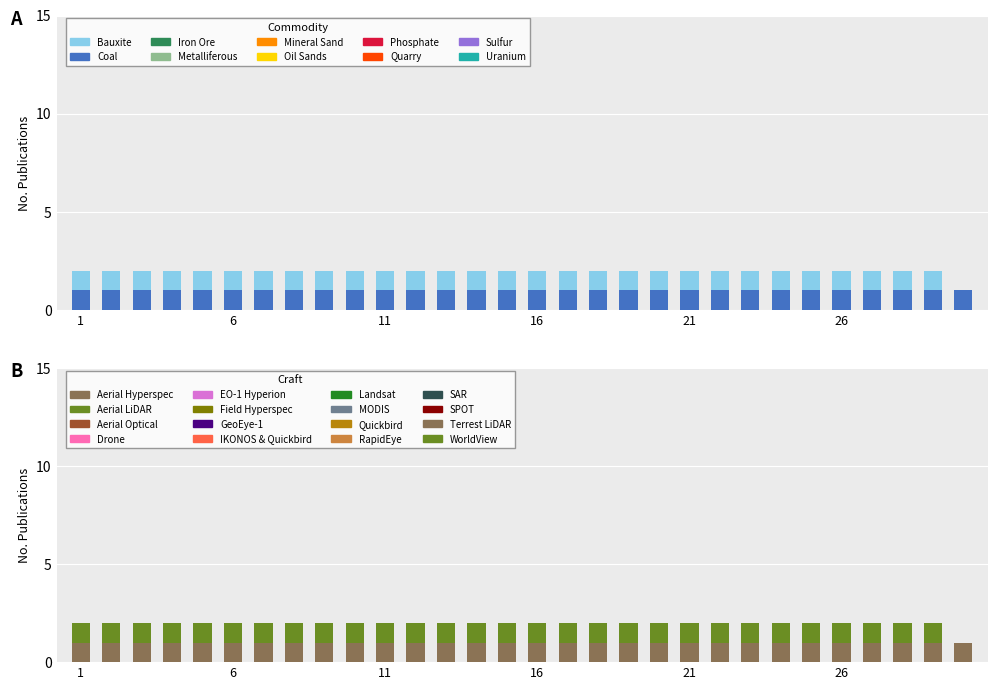

At how many categories does at least one series exceed 0?

30